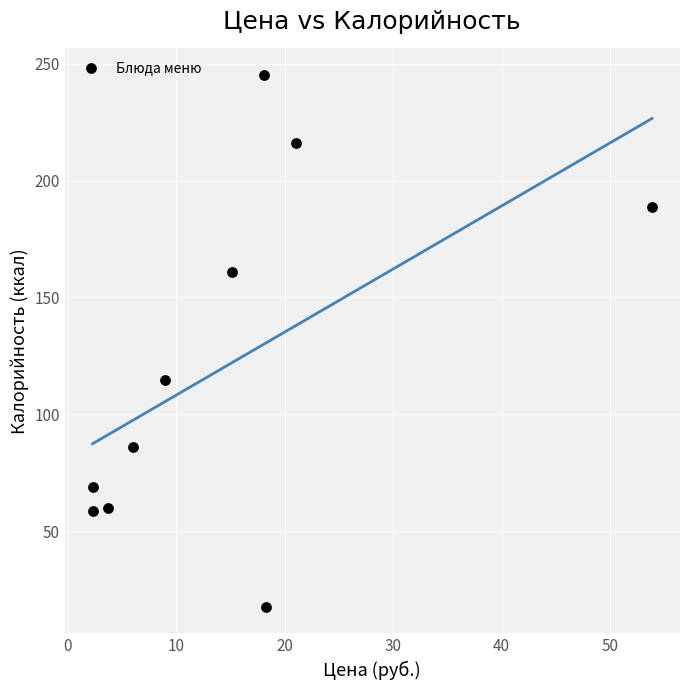

What is the average Y value?

121.6